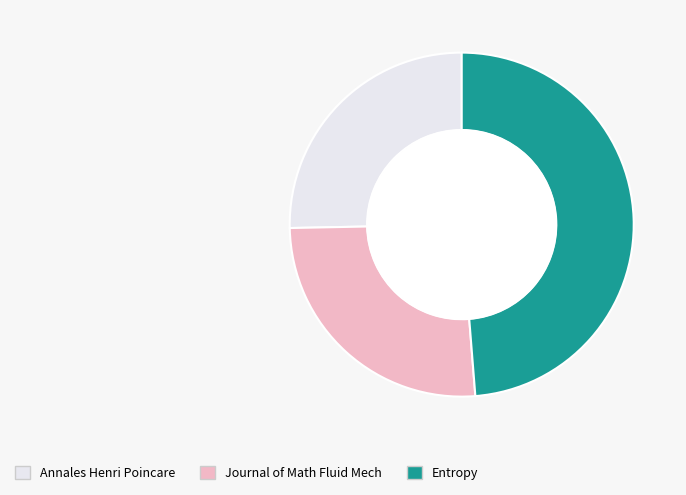

Is there a majority slice in this chart?

No